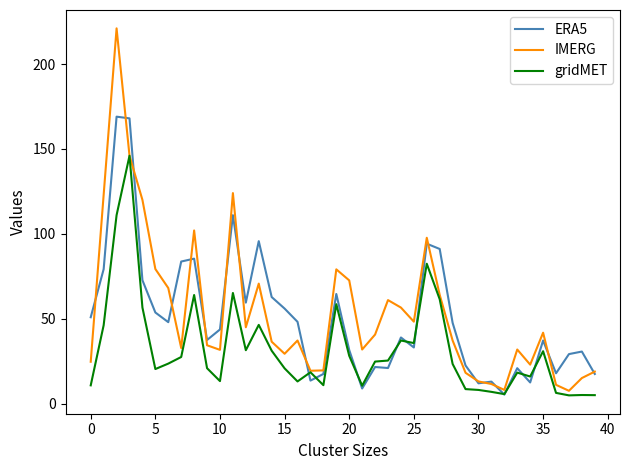

Which series has the largest range (max minus min)?

IMERG